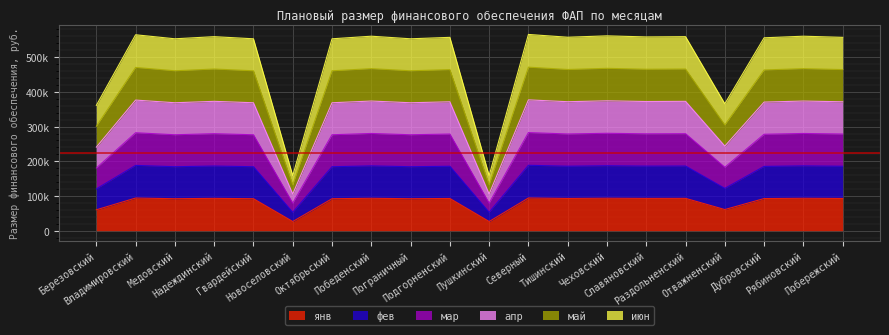

At Раздольненский, list the series in order from smallest to largest.

янв, фев, мар, апр, май, июн